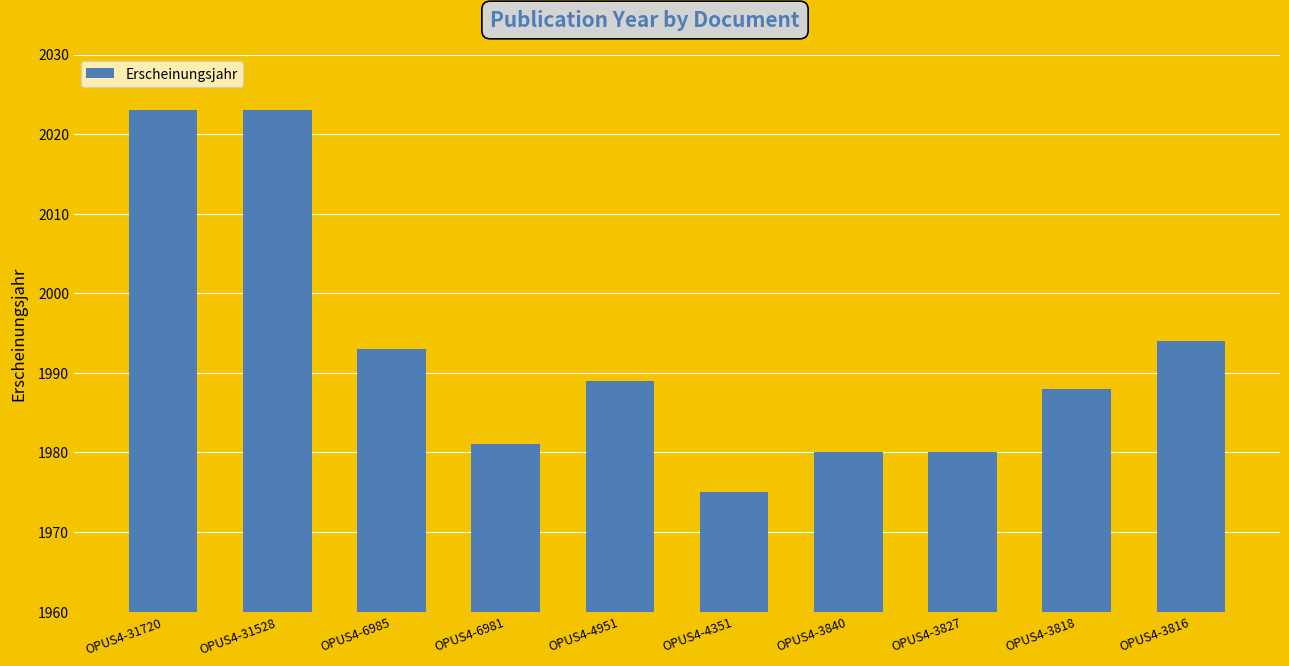

What is the difference between the values at OPUS4-3840 and OPUS4-31720?

43